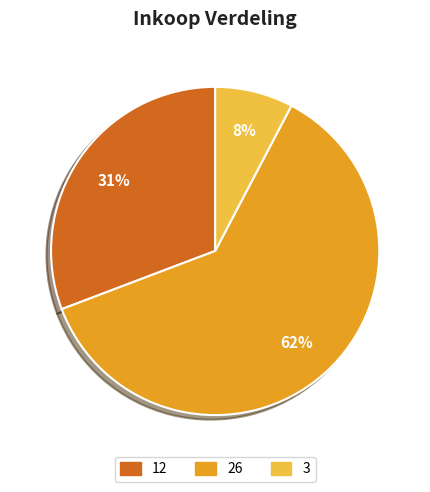

The 26 slice represents 62% of the pie. True or false?

True